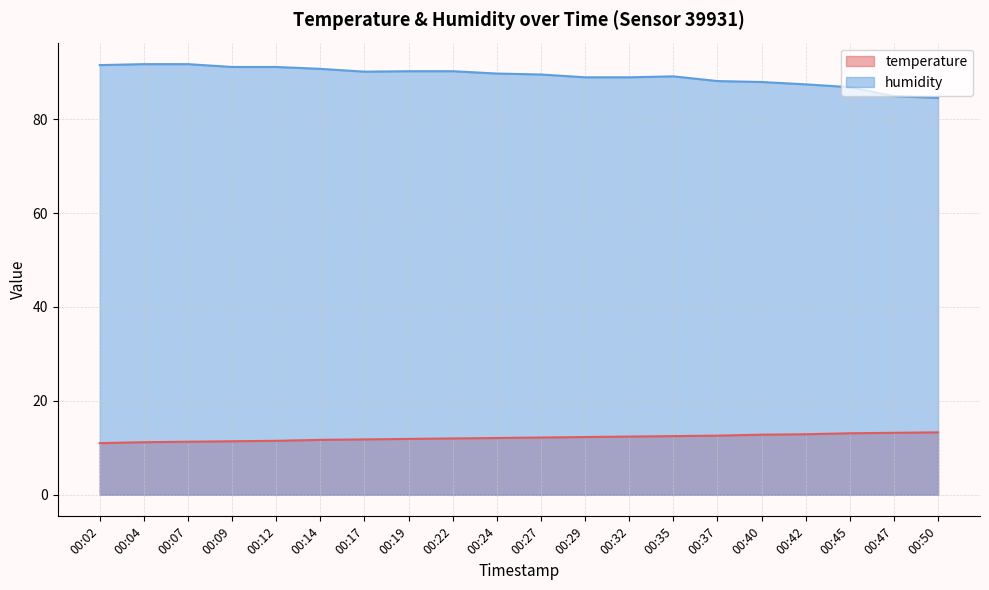

Is it true that humidity equals 133.2 at 00:12?

False